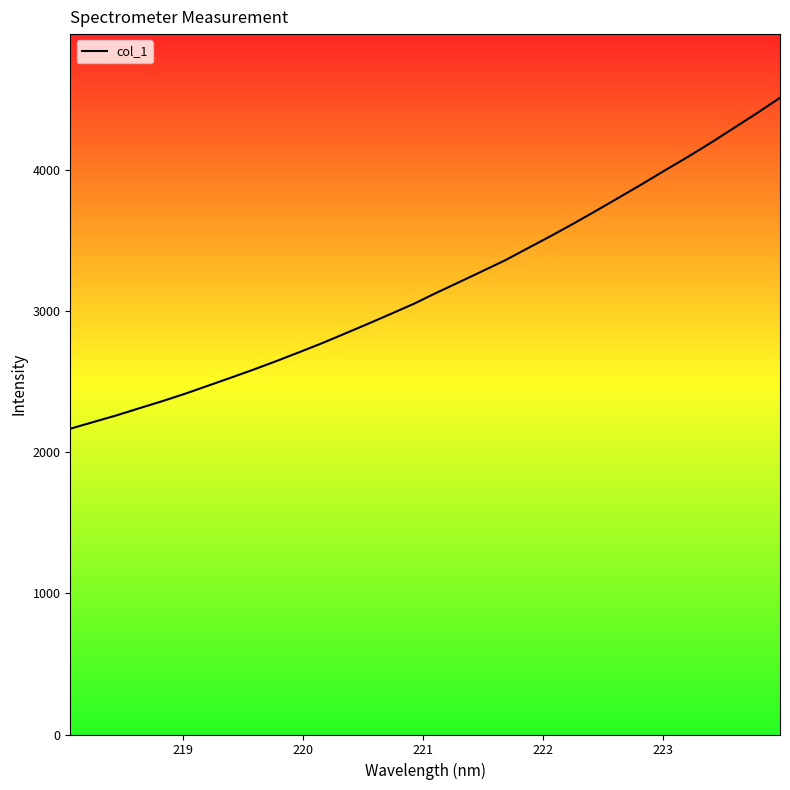

What is the average value?

3181.1